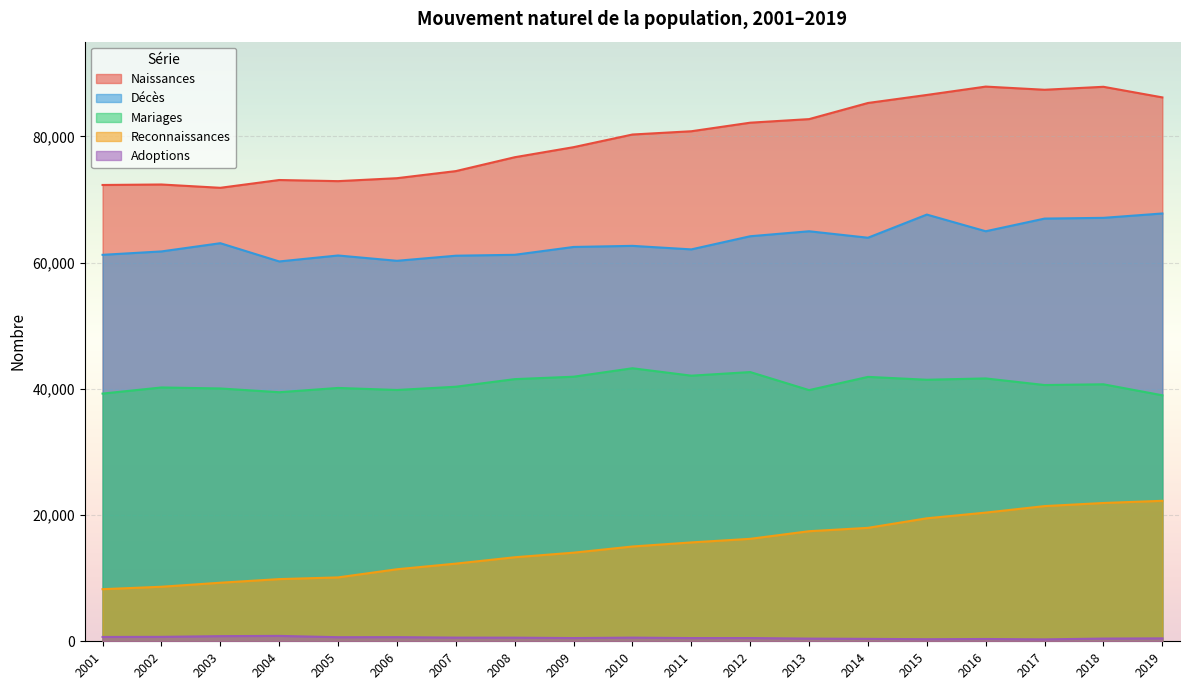

What is the average value of the Naissances series?

79604